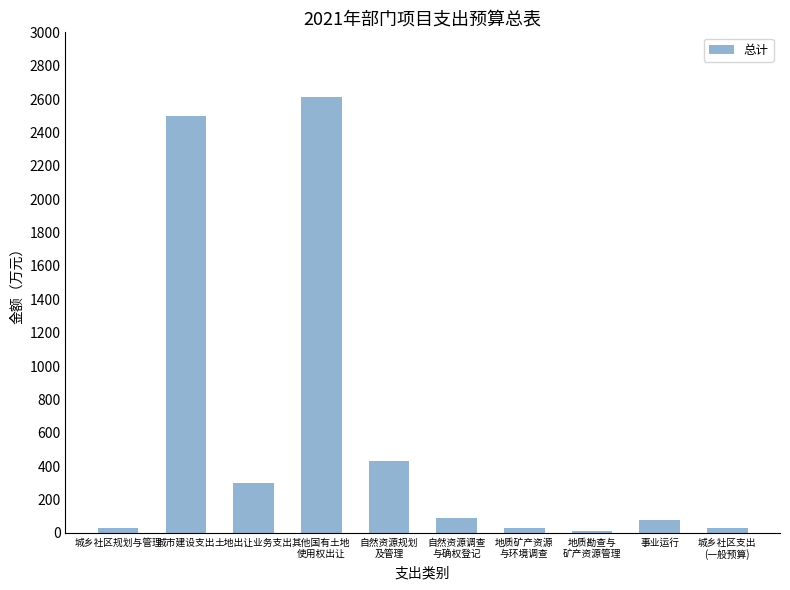

What is the maximum value shown in the chart?

2615.0